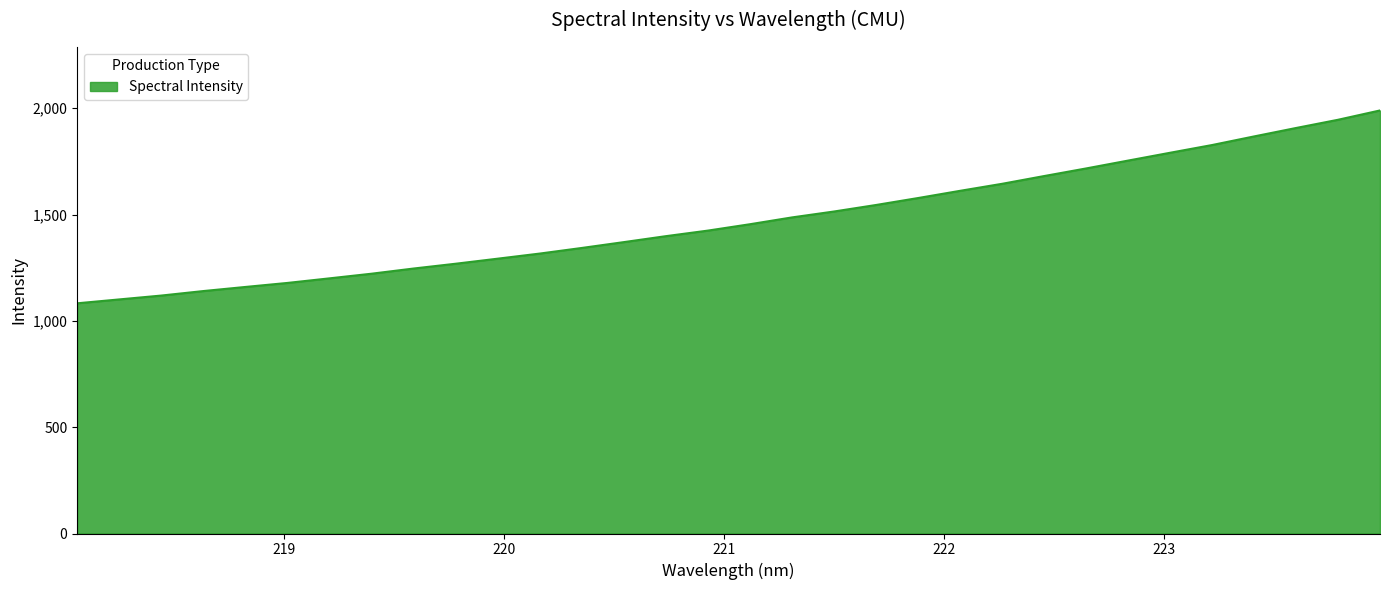

Count the number of categories in the chart.

32